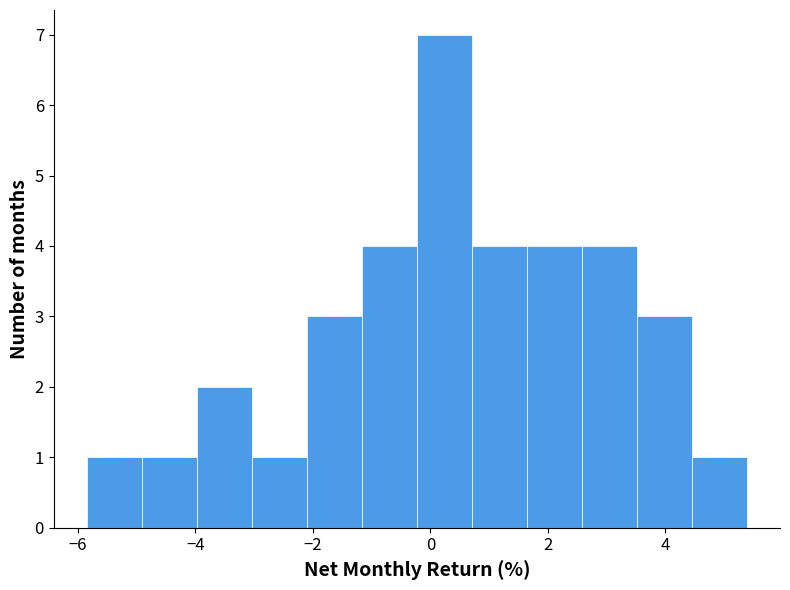

Which range on the x-axis has the tallest bar?

-0.2 to 0.8